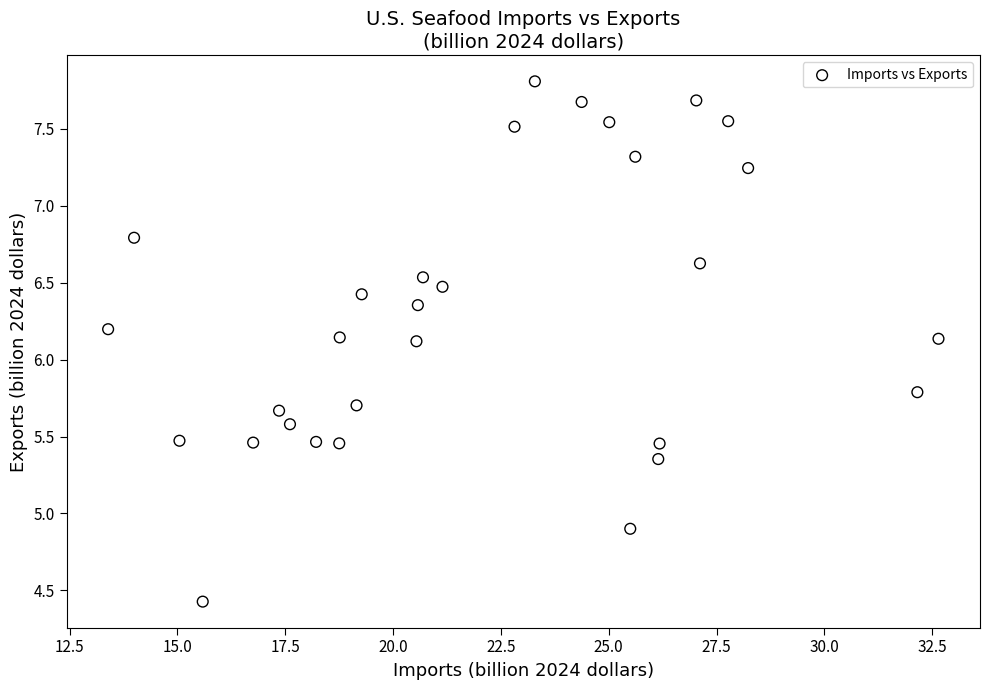

What is the range of X values (max minus min)?

19.3